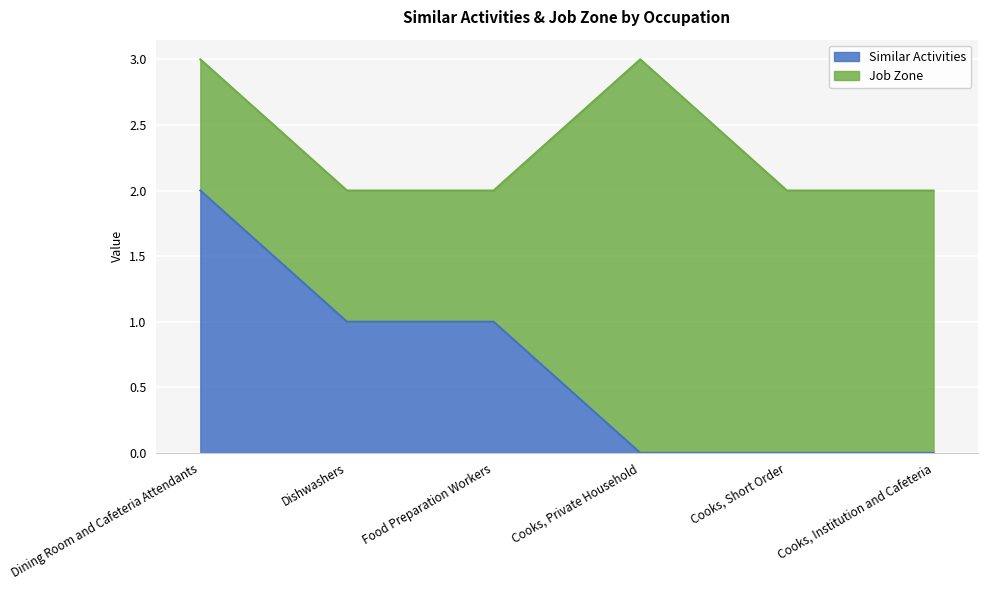

The chart shows a value of 1 at Food Preparation Workers. True or false?

True